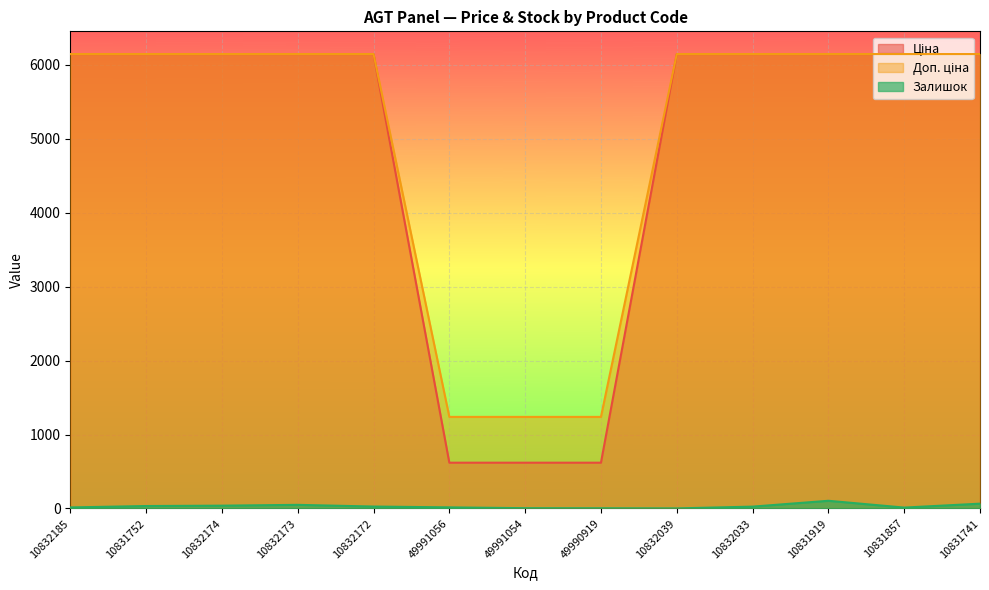

The value of Залишок at 49990919 is 3.0. True or false?

True